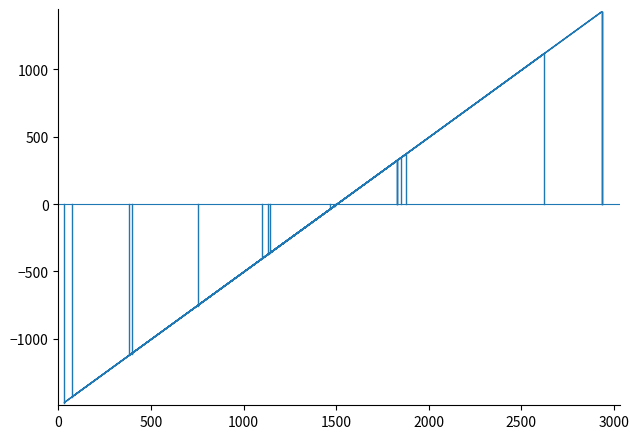

Count the number of values greater than 0.

10